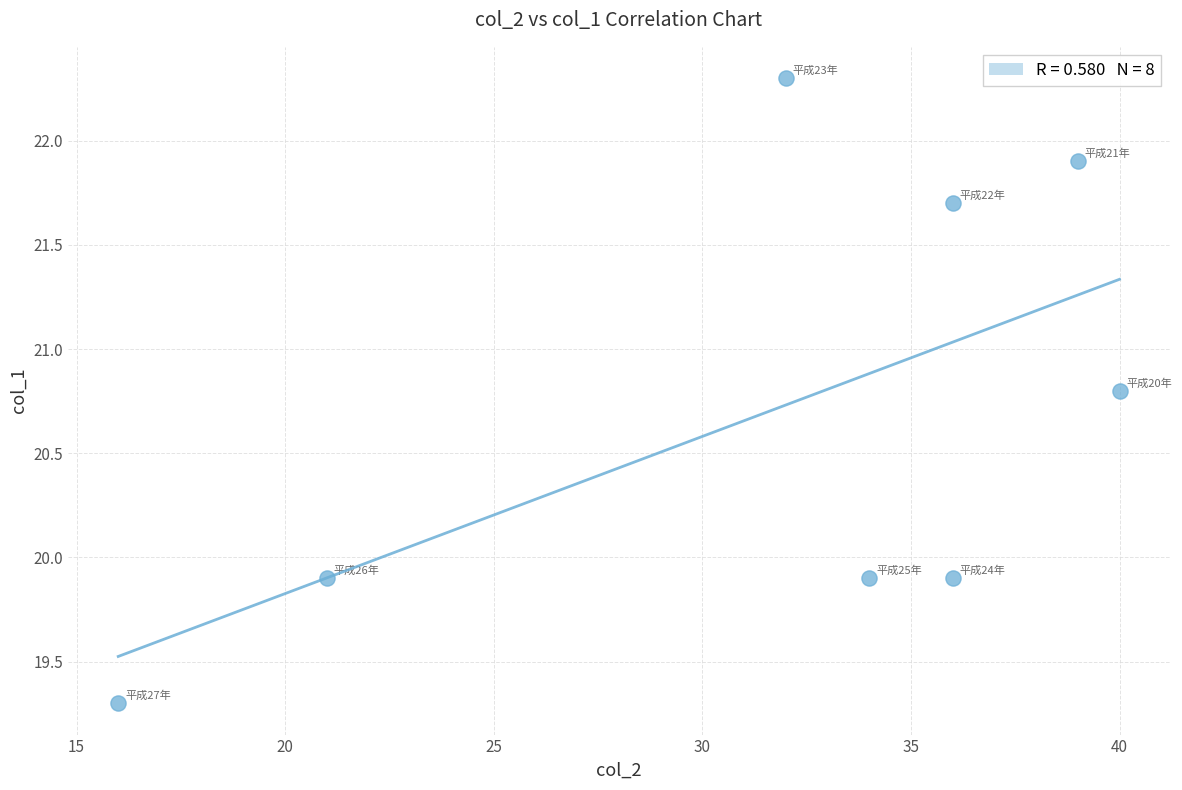

What is the range of Y values (max minus min)?

3.0